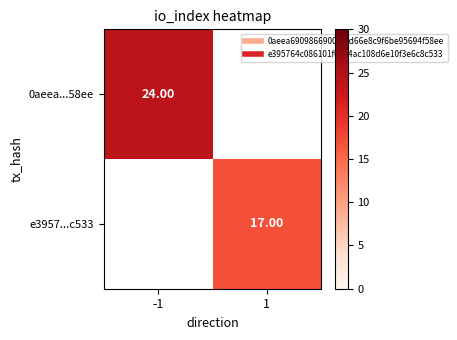

Which series has the largest range (max minus min)?

0aeea...58ee